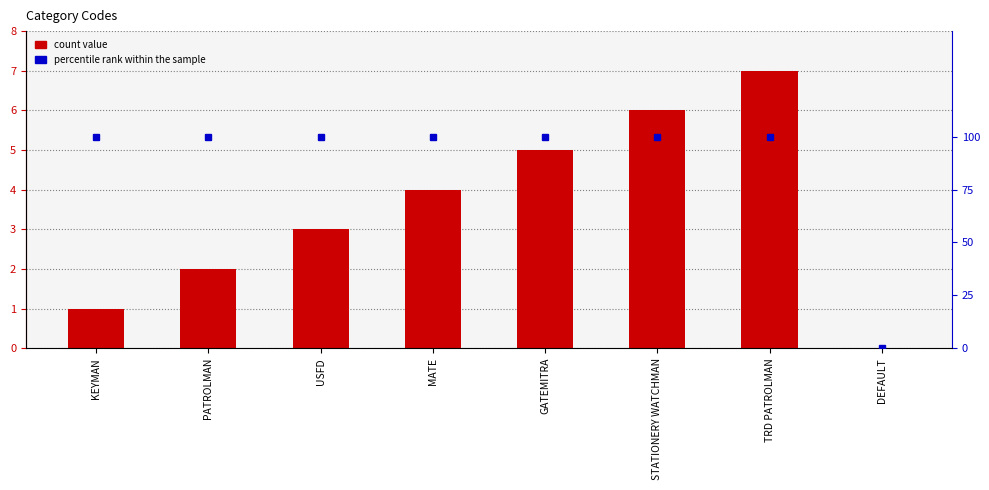

How many series are shown in this chart?

2